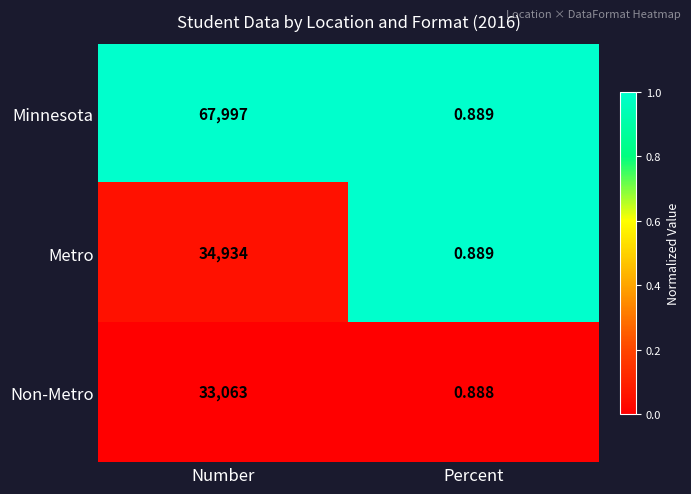

Which category has the highest value in the Metro series?

Number